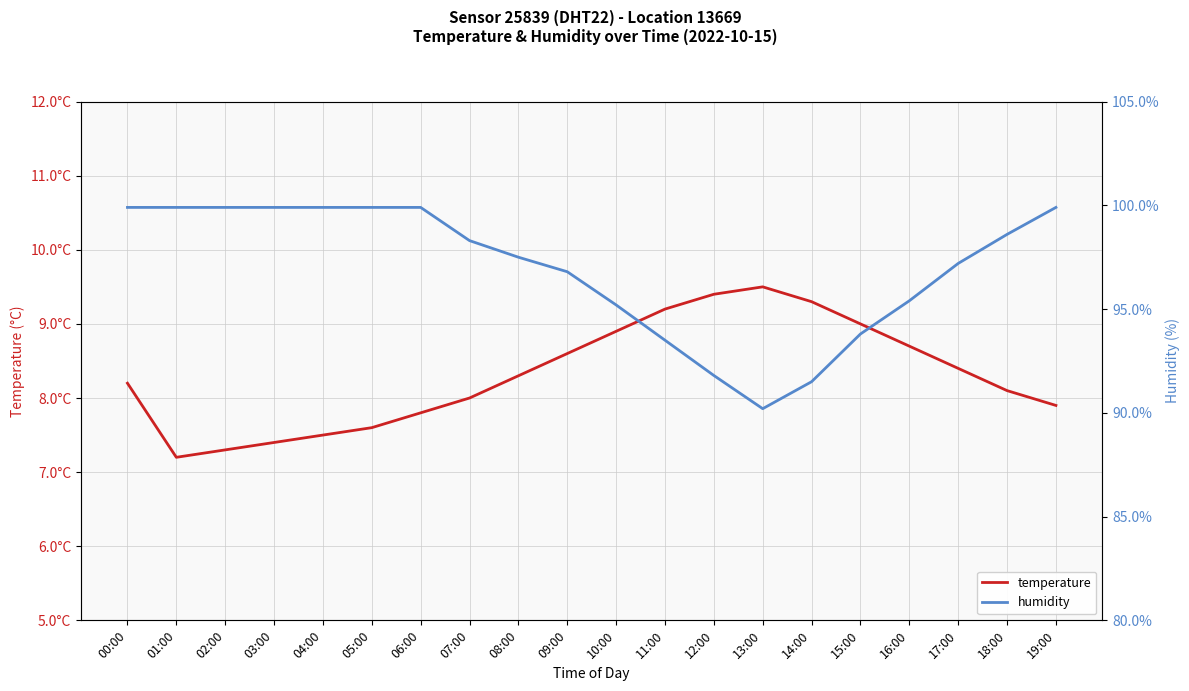

Is the value of temperature at 10:00 greater than the value of humidity at 15:00?

No